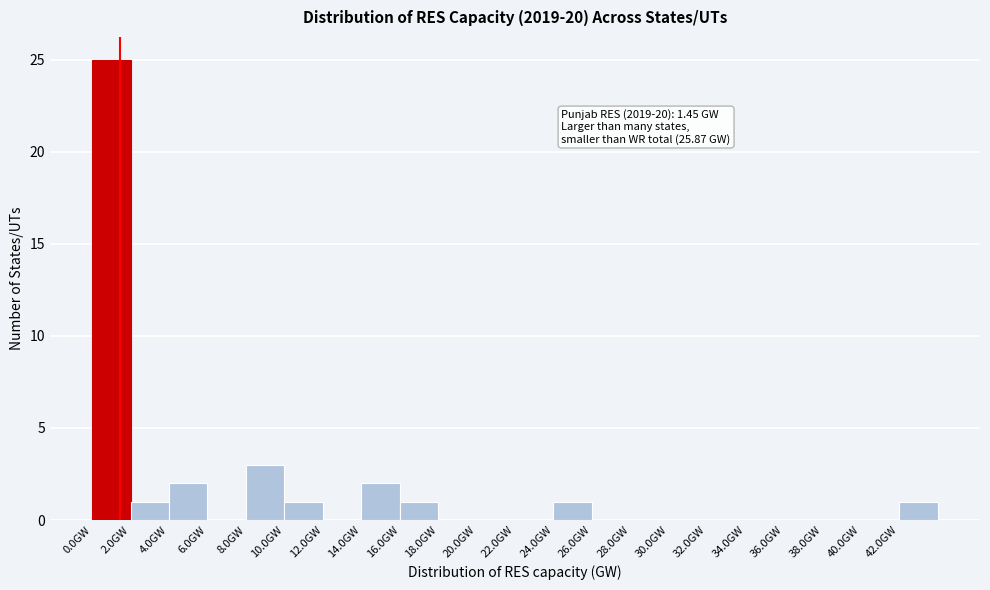

Over which range of the x-axis is the bar tallest?

0 to 2